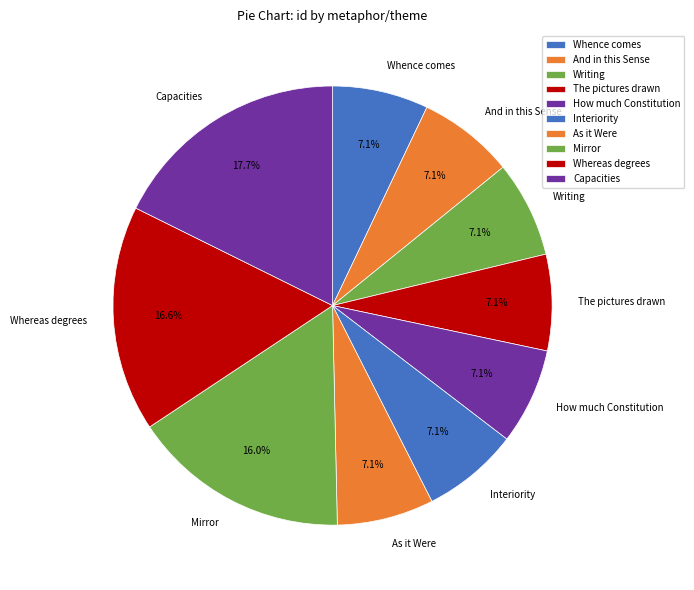

Which has a higher value, Mirror or Whence comes?

Mirror